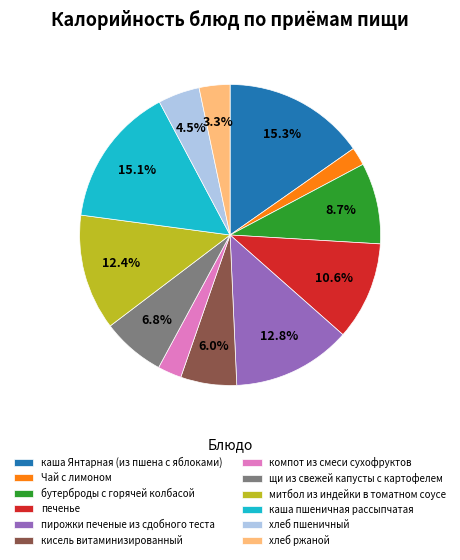

To the nearest percent, what is the difference between the largest and smallest slice percentages?

13%